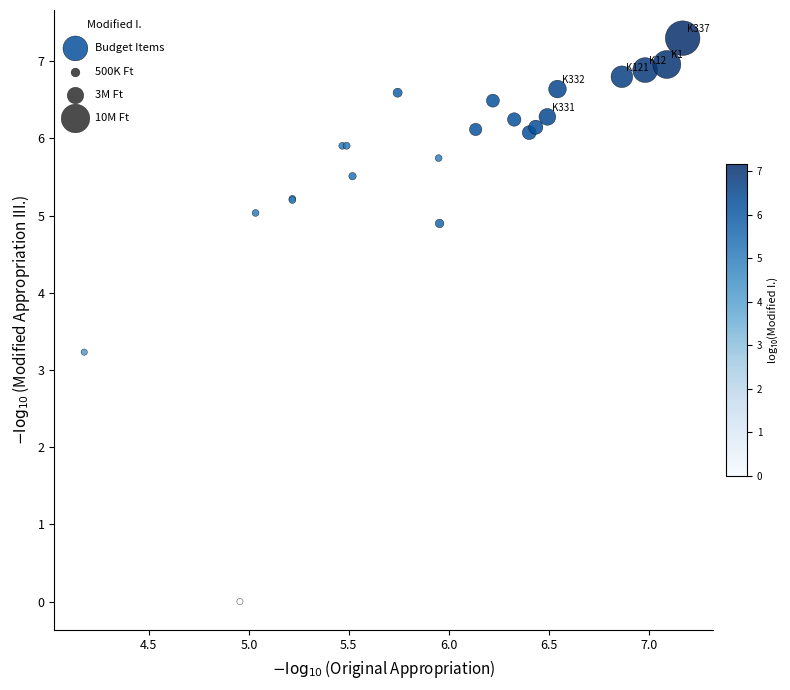

What Y value in the scatter plot is closest to 3?

3.2